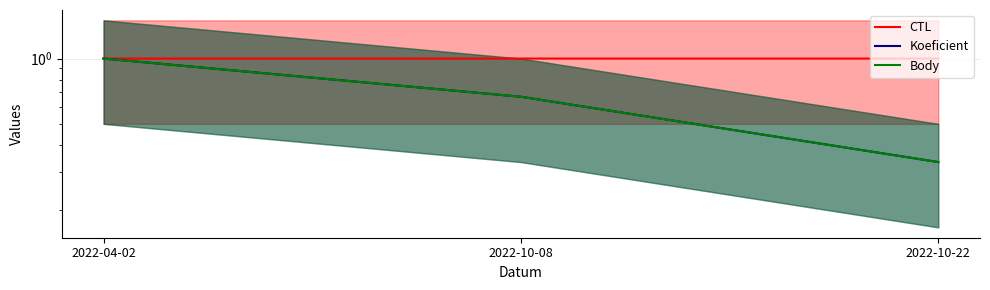

Reading left to right, transcribe all the data shown in this chart.

CTL: 1.0	1.0	1.0
Koeficient: 1.0	0.7	0.3
Body: 1.0	0.7	0.3